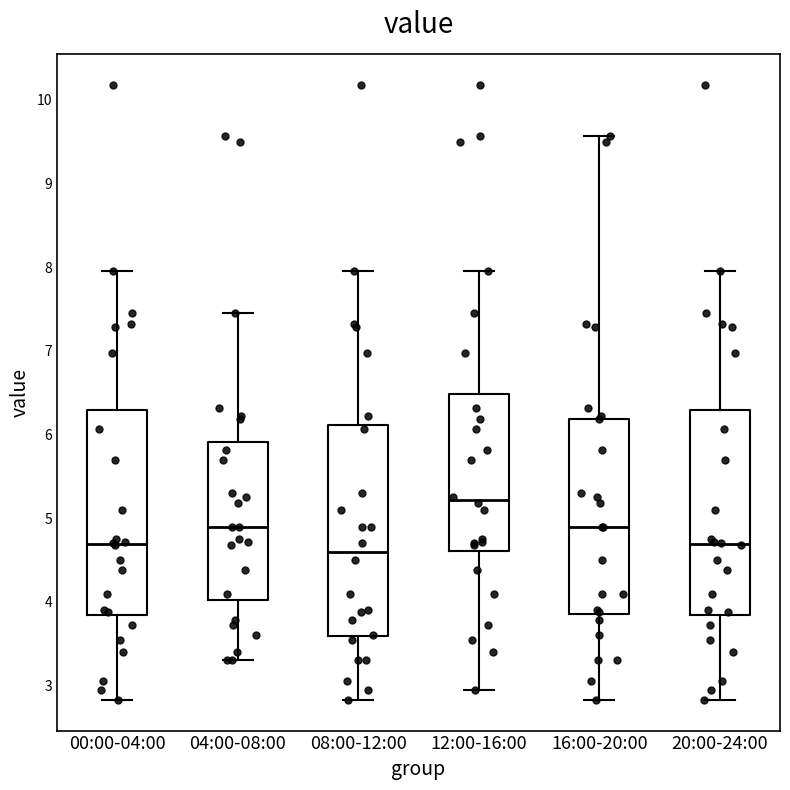

Reading left to right, transcribe this box plot: for each box, give where its median line is, the range the box spans, and where its two whiskers end, as read against the y-axis. The values are not printed on the chart, so give them approximately, as read against the axis.

00:00-04:00: median 4.7, box 3.8 to 6.3, whiskers 2.8 to 8.0
04:00-08:00: median 4.9, box 4.0 to 5.9, whiskers 3.3 to 7.5
08:00-12:00: median 4.6, box 3.6 to 6.1, whiskers 2.8 to 8.0
12:00-16:00: median 5.2, box 4.6 to 6.5, whiskers 3.0 to 8.0
16:00-20:00: median 4.9, box 3.9 to 6.2, whiskers 2.8 to 9.6
20:00-24:00: median 4.7, box 3.8 to 6.3, whiskers 2.8 to 8.0